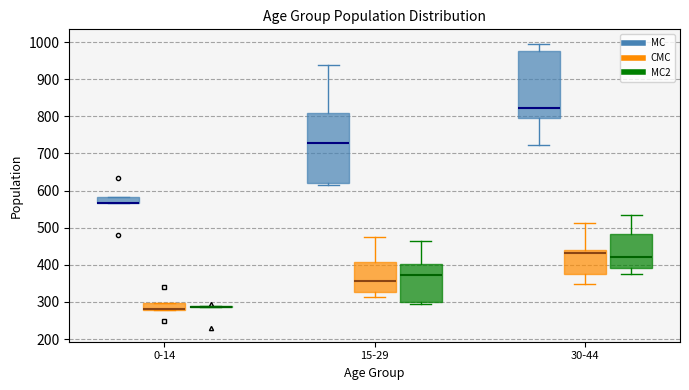

Reading left to right, read every box against the y-axis: the position of its median line, the range the box covers, and the ends of its whiskers. The values are not printed on the chart, so give them approximately, as read against the axis.

0-14 (MC): median 570 (drawn on the box's lower edge), box 570 to 580, whiskers 570 to 580
0-14 (CMC): median 280 (drawn on the box's lower edge), box 280 to 300, whiskers 280 to 300
0-14 (MC2): box collapsed to a line at 290, whiskers 290 to 290
15-29 (MC): median 730, box 620 to 810, whiskers 610 to 940
15-29 (CMC): median 360, box 330 to 410, whiskers 310 to 480
15-29 (MC2): median 370, box 300 to 400, whiskers 290 to 460
30-44 (MC): median 820, box 800 to 980, whiskers 720 to 1000
30-44 (CMC): median 430, box 380 to 440, whiskers 350 to 510
30-44 (MC2): median 420, box 390 to 480, whiskers 380 to 540